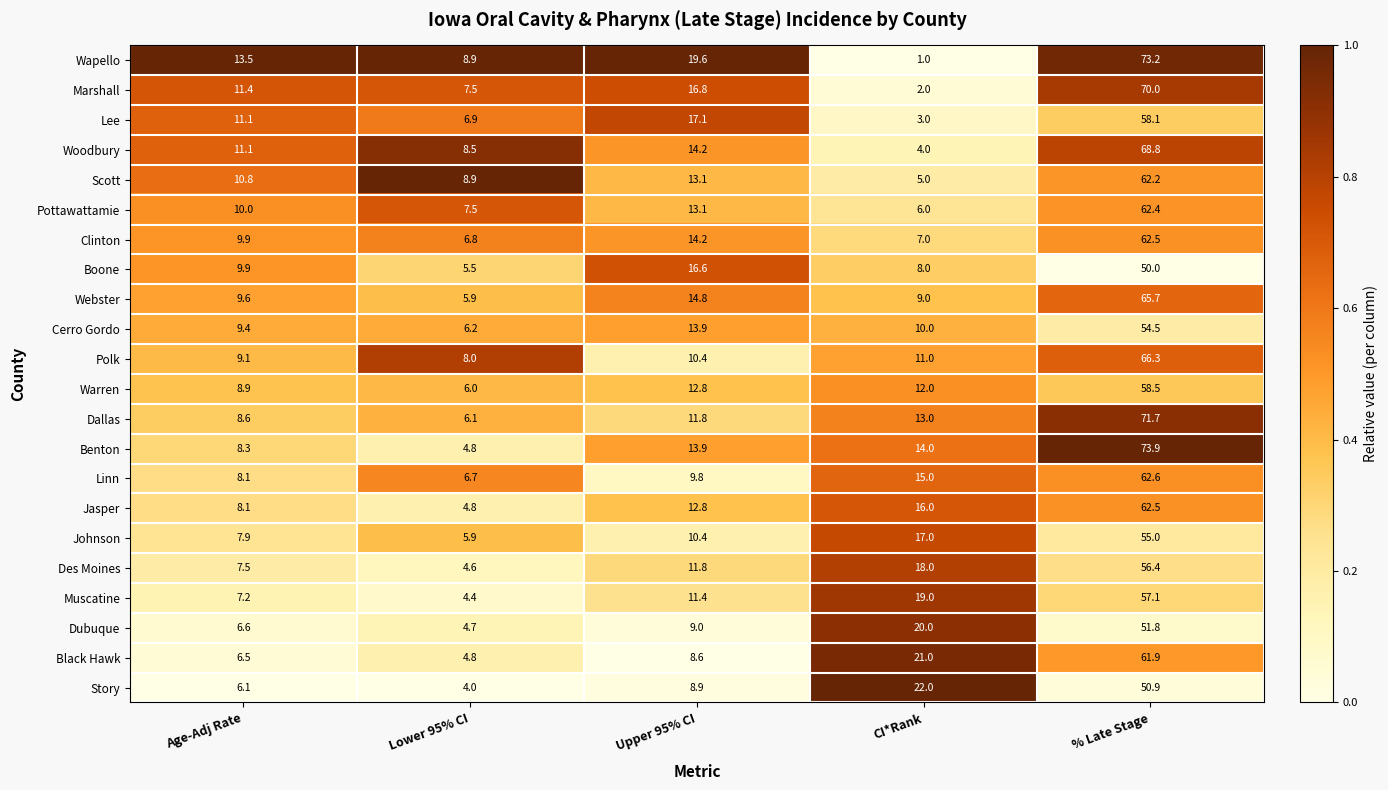

What is the greatest value displayed?

73.9